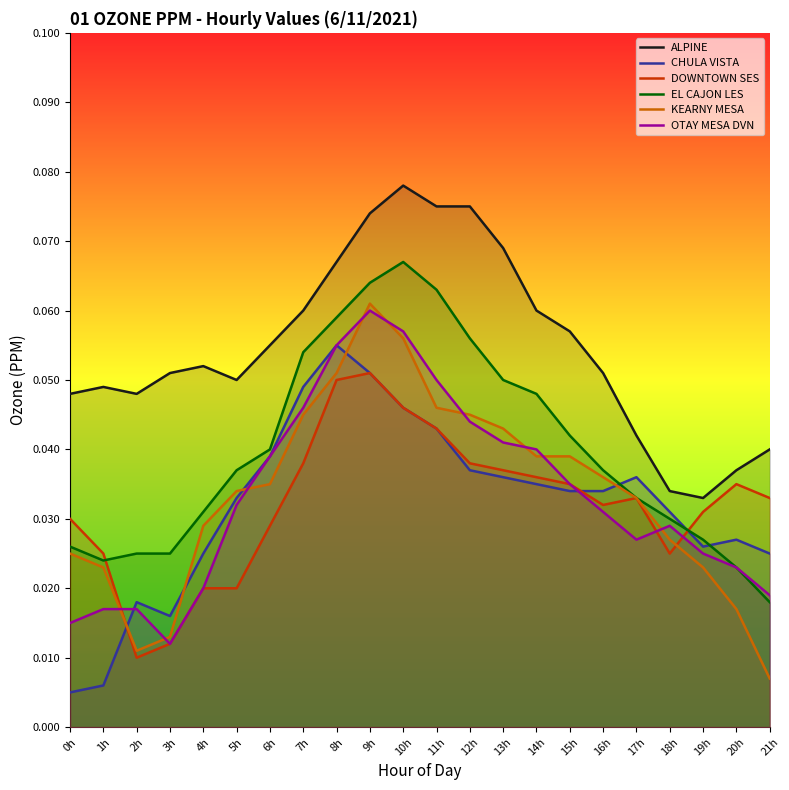

How many EL CAJON LES values are between 0 and 1?

22